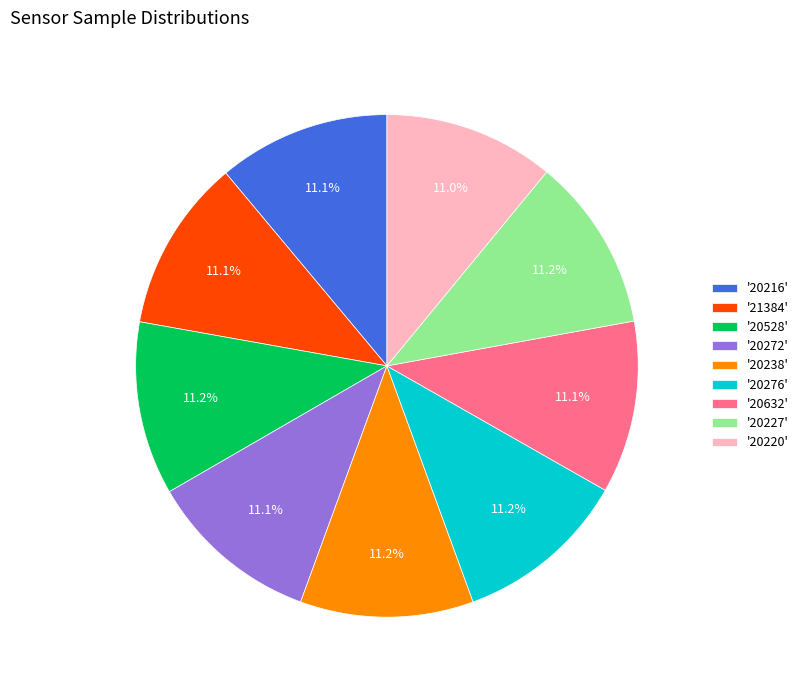

Approximately how many times larger is the value at '20272' compared to '20632'?

1.0